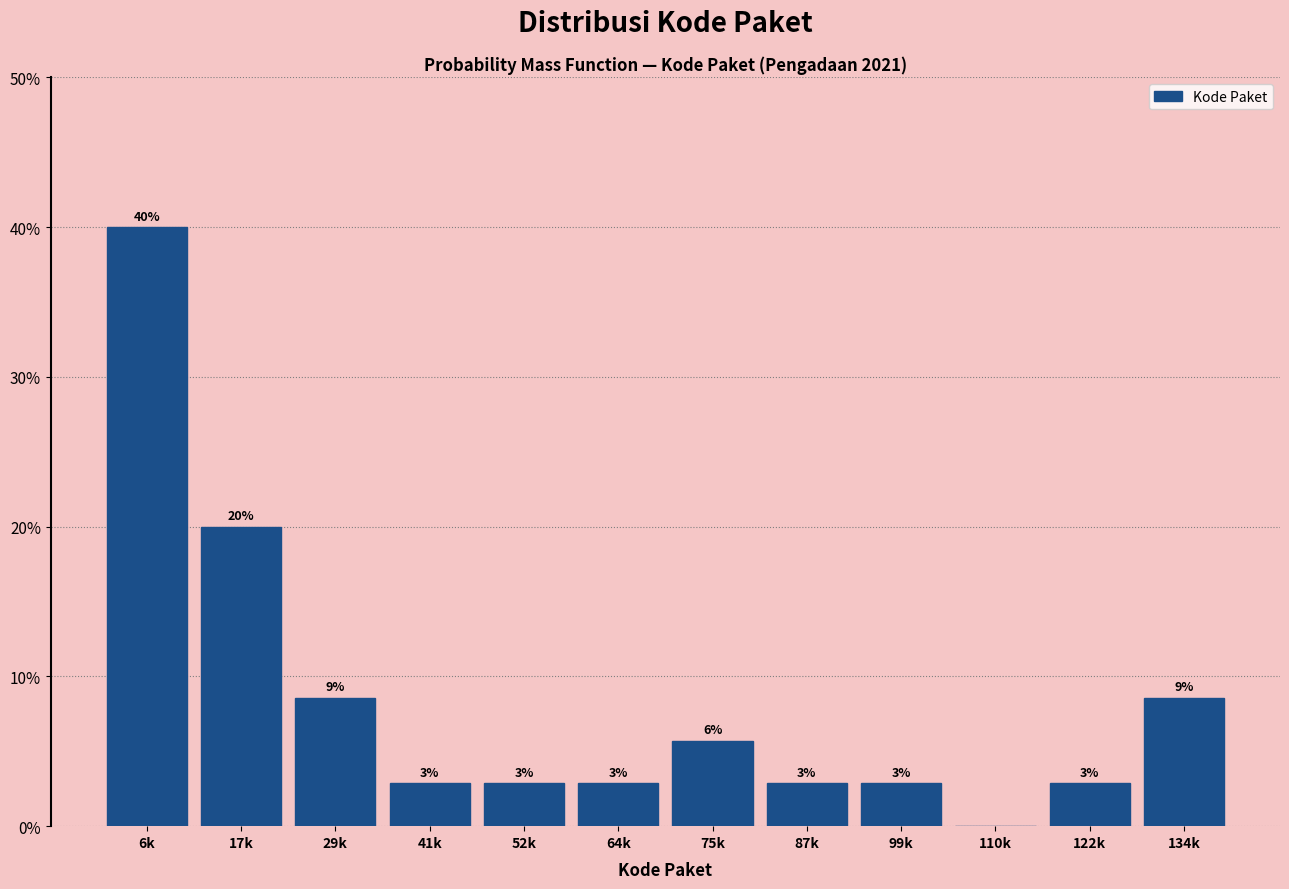

Are the bars horizontal?

No